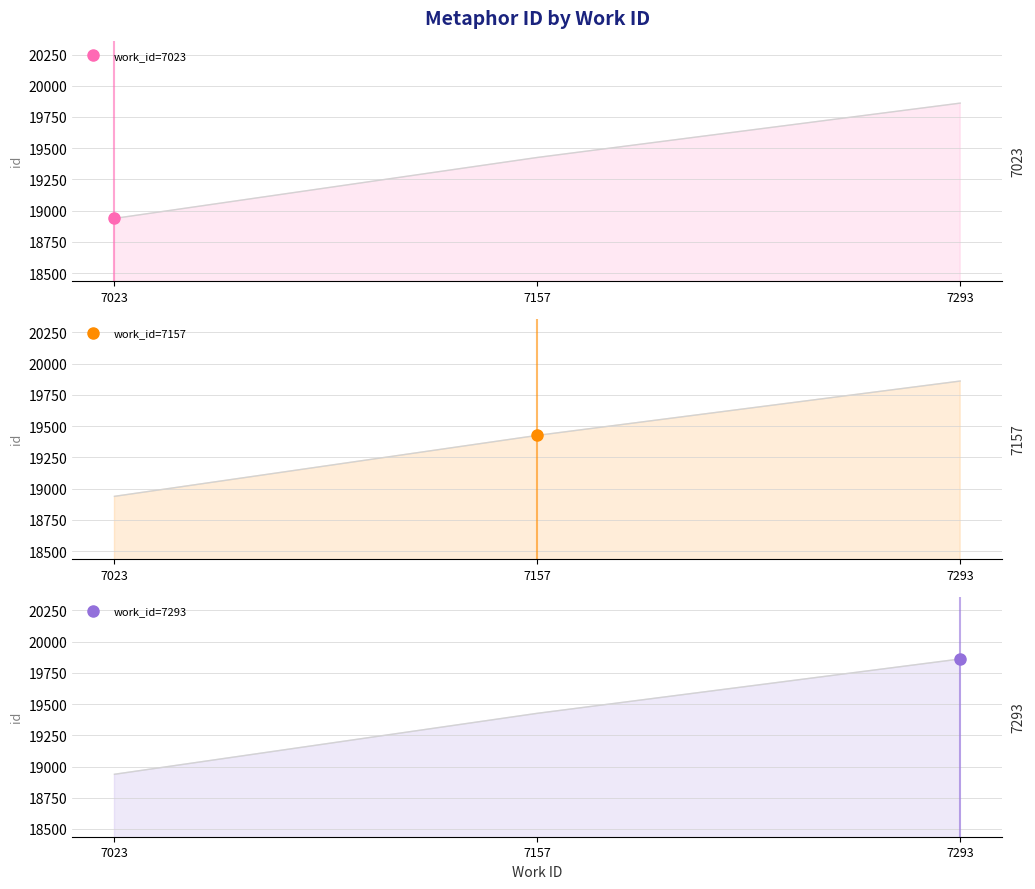

Does the chart have visible grid lines?

Yes